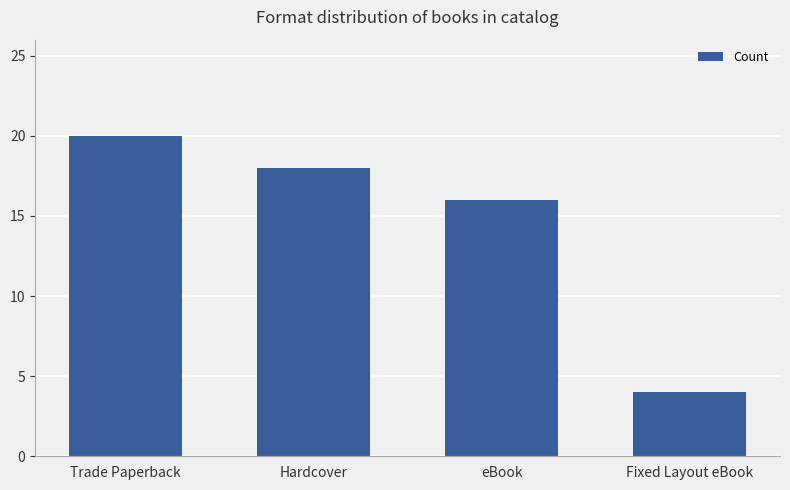

What is the label of the 1st bar from the left?

Trade Paperback